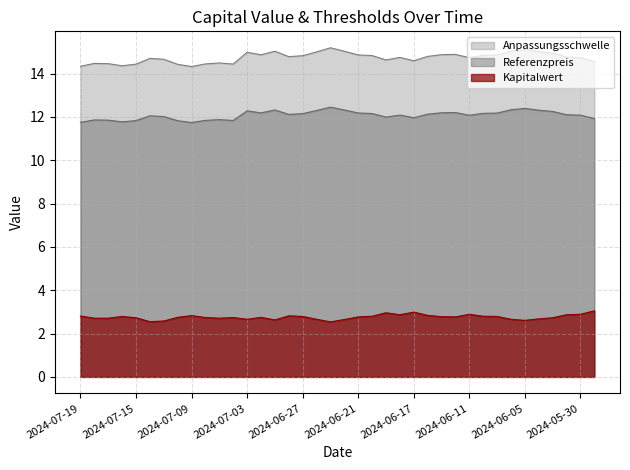

Reading left to right, extract all data points from this chart.

Kapitalwert: 2.8	2.7	2.7	2.8	2.7	2.5	2.6	2.8	2.8	2.7	2.7	2.7	2.7	2.8	2.6	2.8	2.8	2.7	2.5	2.6	2.8	2.8	3.0	2.9	3.0	2.8	2.8	2.8	2.9	2.8	2.8	2.7	2.6	2.7	2.7	2.9	2.9	3.0
Anpassungsschwelle: 14.3	14.5	14.5	14.4	14.4	14.7	14.7	14.4	14.3	14.4	14.5	14.4	15.0	14.9	15.0	14.8	14.8	15.0	15.2	15.0	14.9	14.8	14.6	14.7	14.6	14.8	14.9	14.9	14.7	14.8	14.9	15.0	15.1	15.0	14.9	14.8	14.7	14.5
Referenzpreis: 11.8	11.9	11.8	11.8	11.8	12.1	12.0	11.8	11.7	11.8	11.9	11.8	12.3	12.2	12.3	12.1	12.2	12.3	12.4	12.3	12.2	12.2	12.0	12.1	12.0	12.1	12.2	12.2	12.1	12.2	12.2	12.3	12.4	12.3	12.2	12.1	12.1	11.9